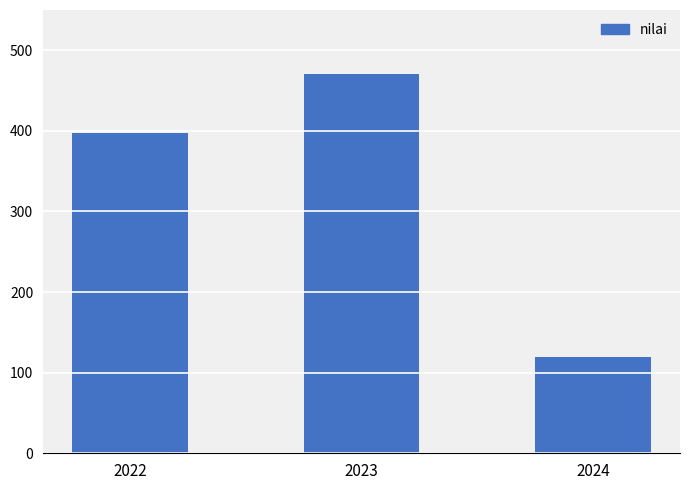

True or false: the data shows 144 at 2023.

False